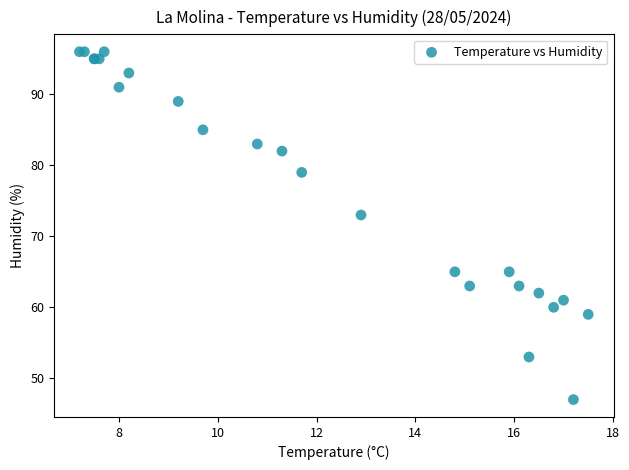

What Y value in the scatter plot is closest to 71?

73